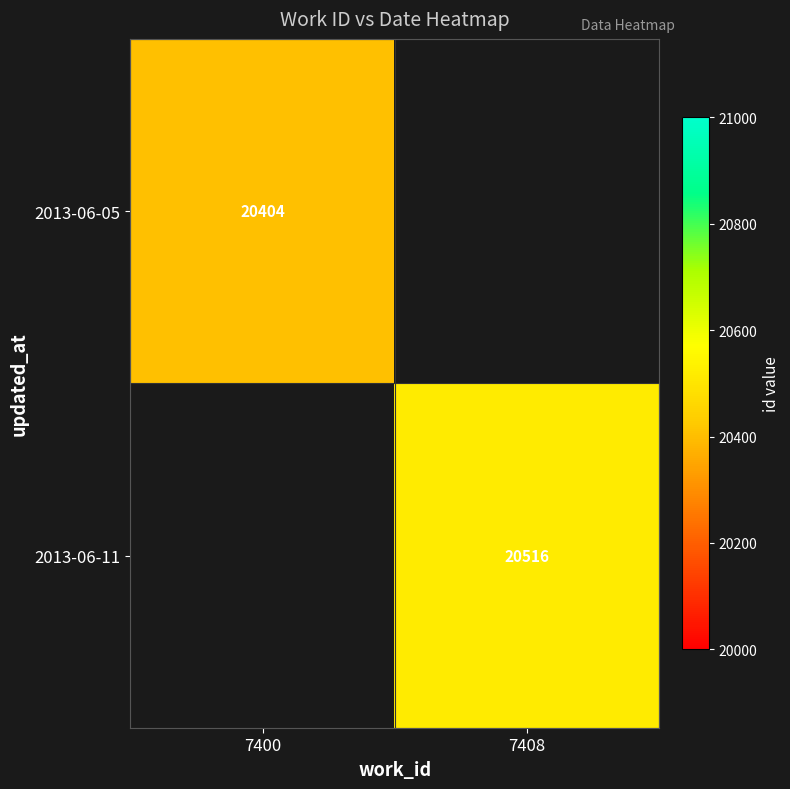

Which has a higher value, 7400 or 7408?

7408